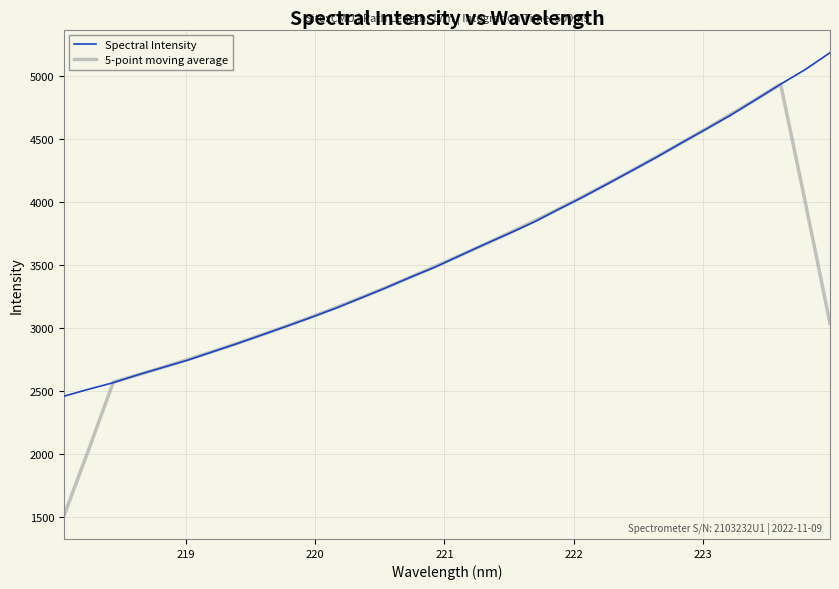

What is the lowest value of the 5-point moving average series?

1507.7